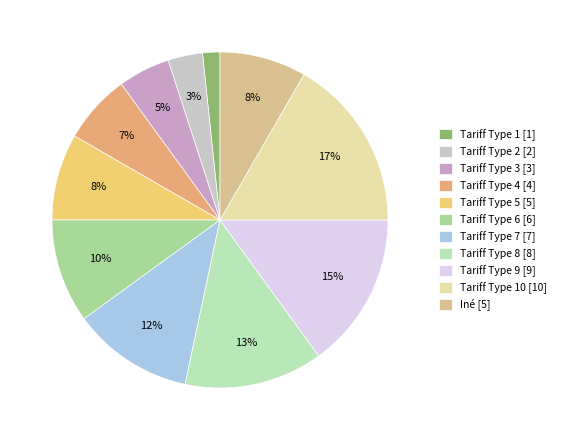

What is the smallest slice in the pie chart?

Tariff Type 1 [1]